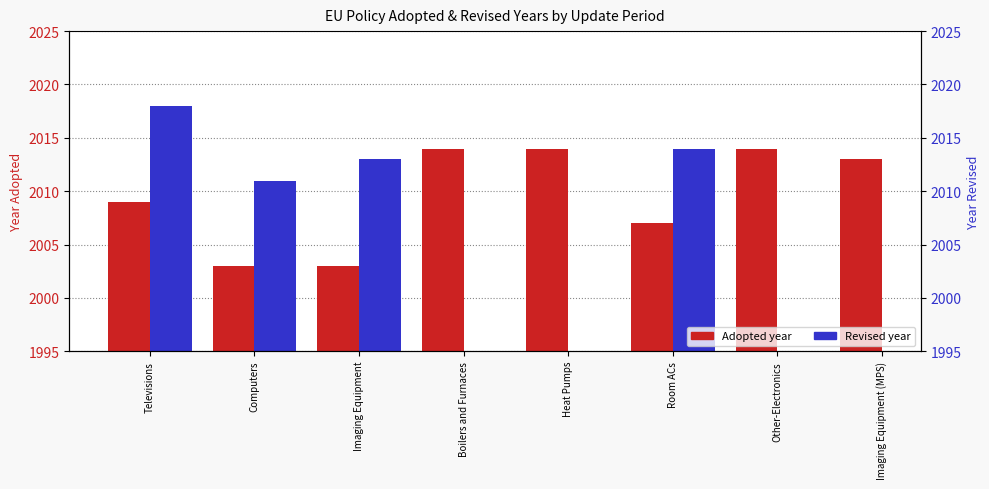

How many groups of bars are there?

8